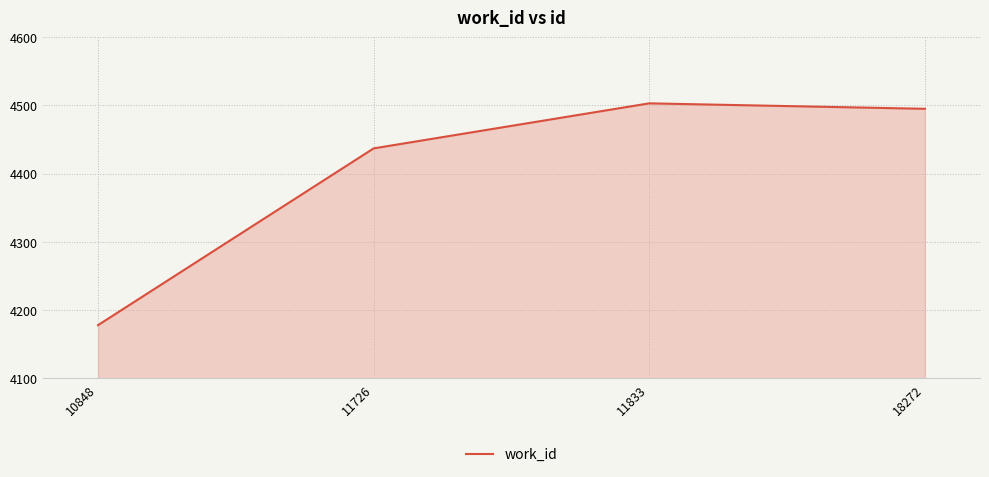

What is the average value?

4403